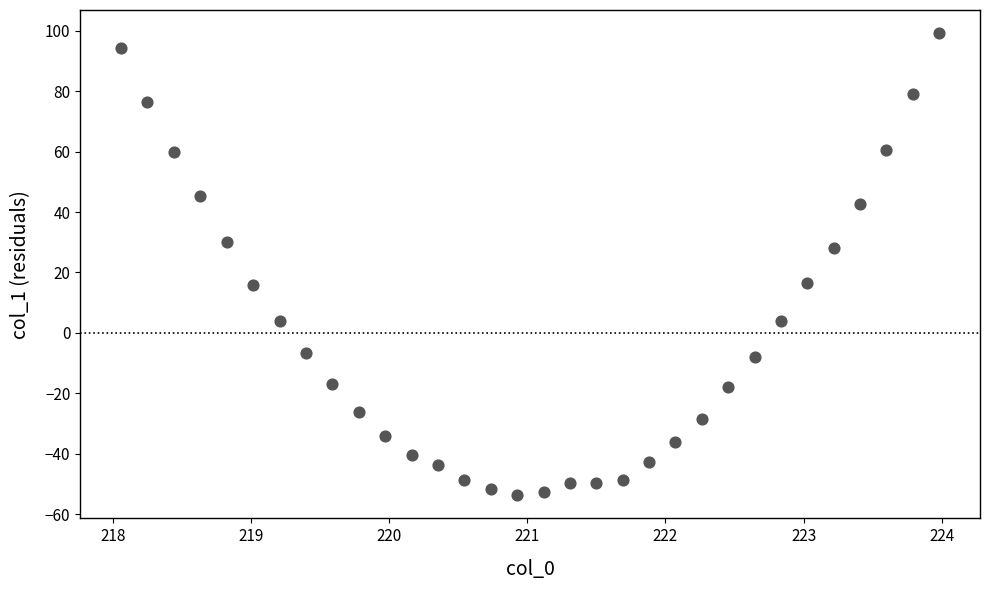

What is the range of X values (max minus min)?

5.9